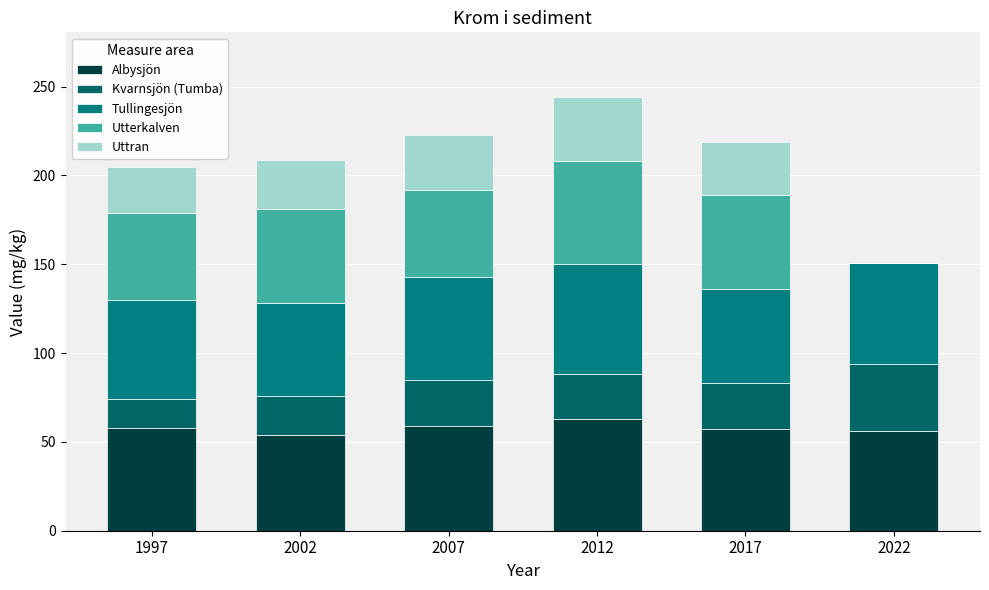

How many series are shown in this chart?

5